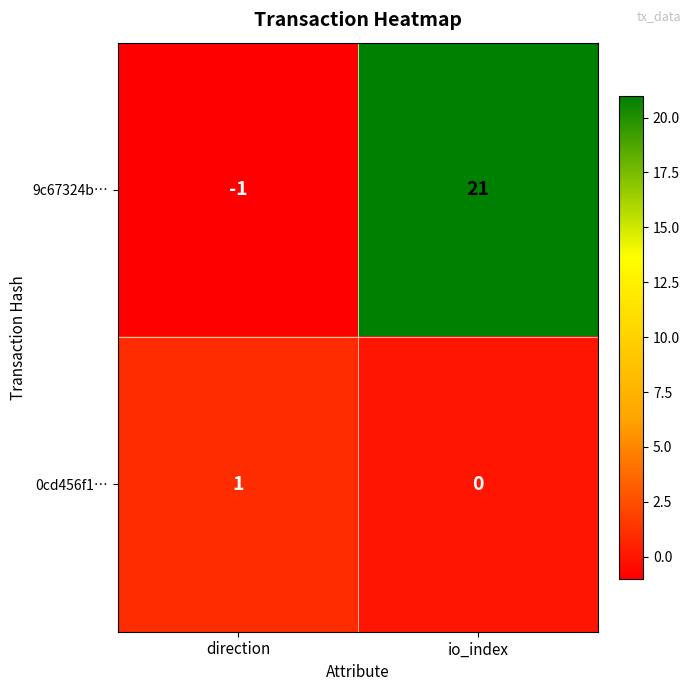

True or false: 0cd456f1… has a value of 1 at direction.

True